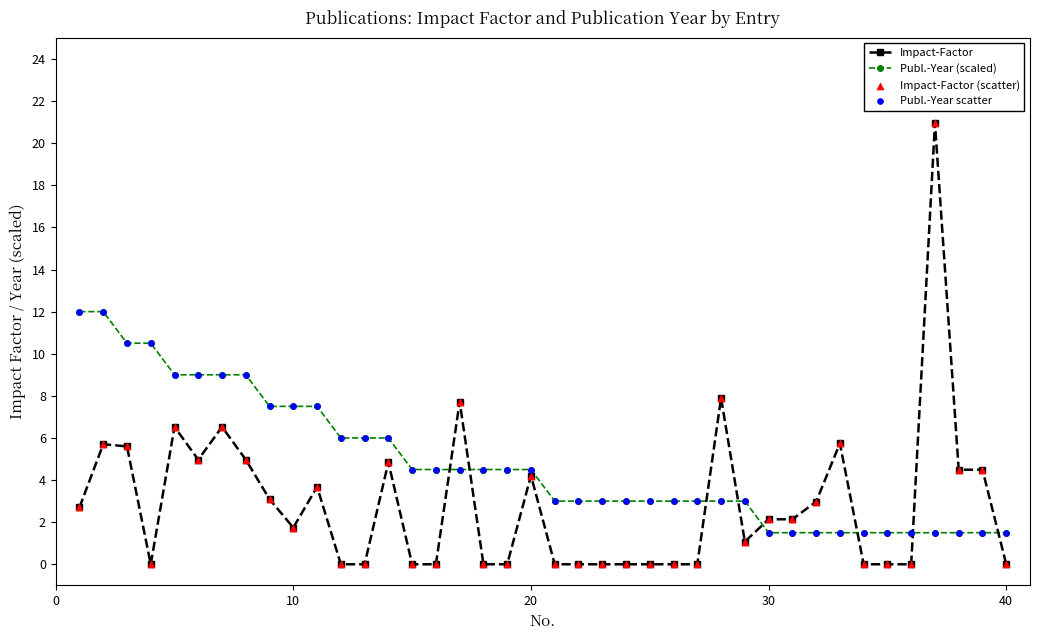

Which series has the largest total across all categories?

Publ.-Year (scaled)